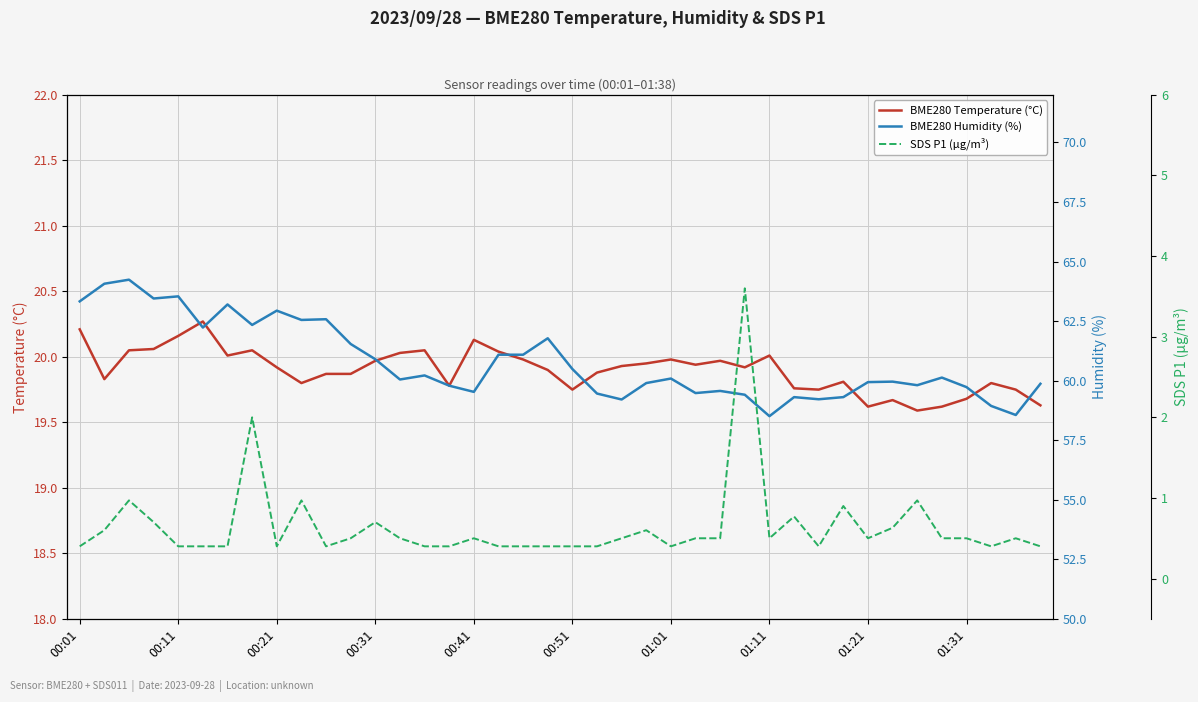

The value of BME280 Temperature (°C) at 01:01 is 26.2. True or false?

False